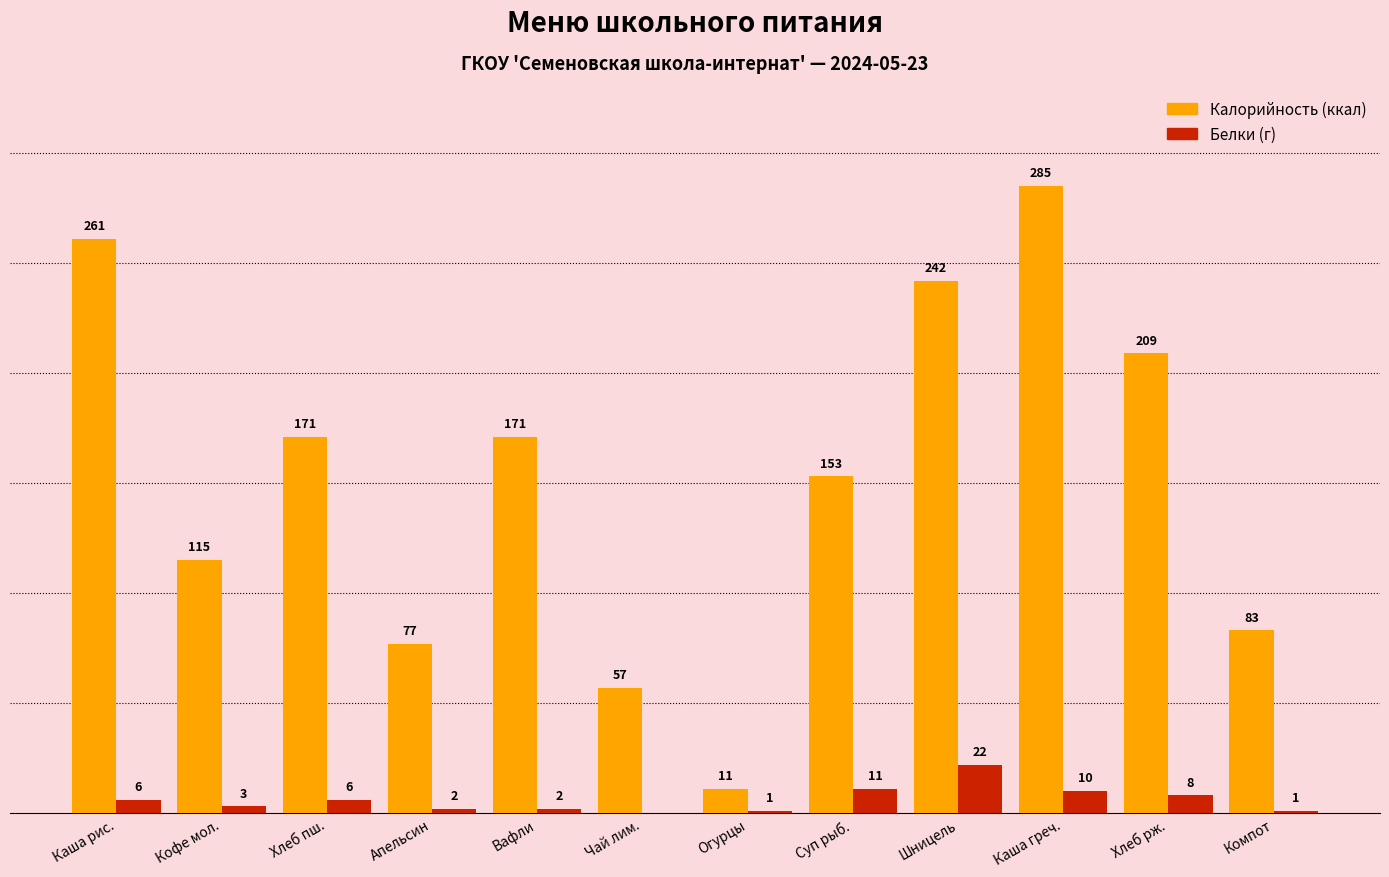

Which category has the highest value across all series?

Каша греч.